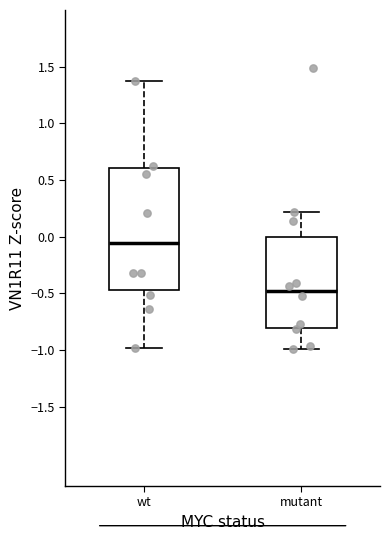

Reading left to right, read every box against the y-axis: the position of its median line, the range the box covers, and the ends of its whiskers. The values are not printed on the chart, so give them approximately, as read against the axis.

wt: median -0.05, box -0.45 to 0.60, whiskers -1.00 to 1.35
mutant: median -0.50, box -0.80 to 0.00, whiskers -1.00 to 0.20